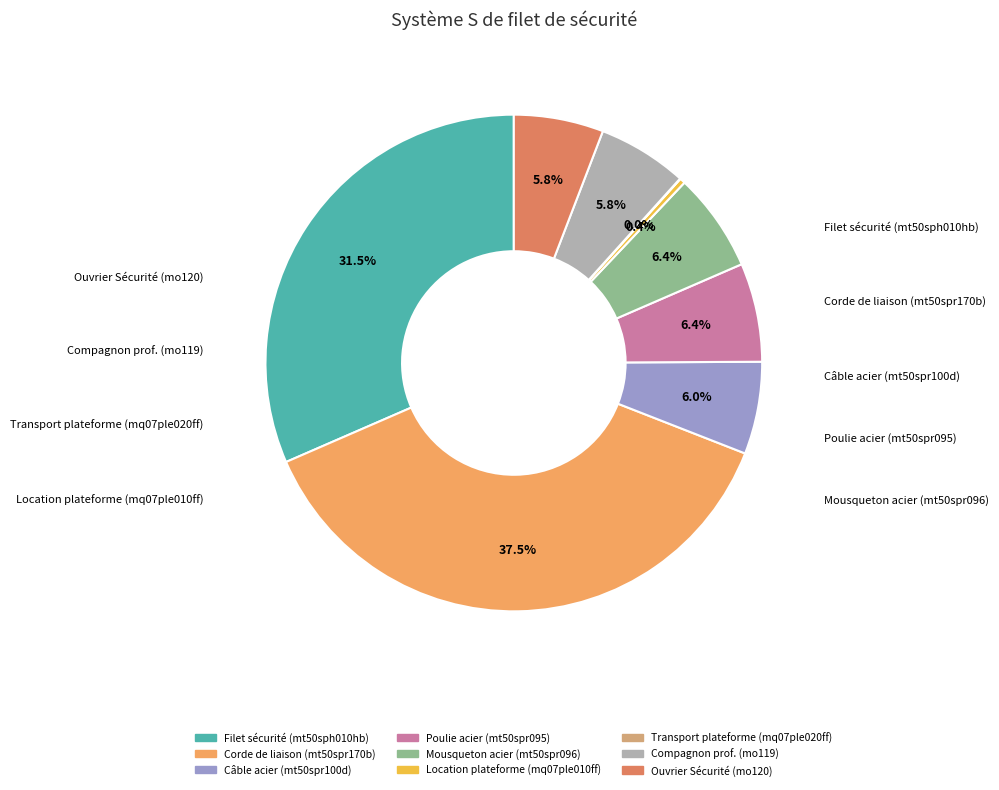

Does any single category account for the majority?

No